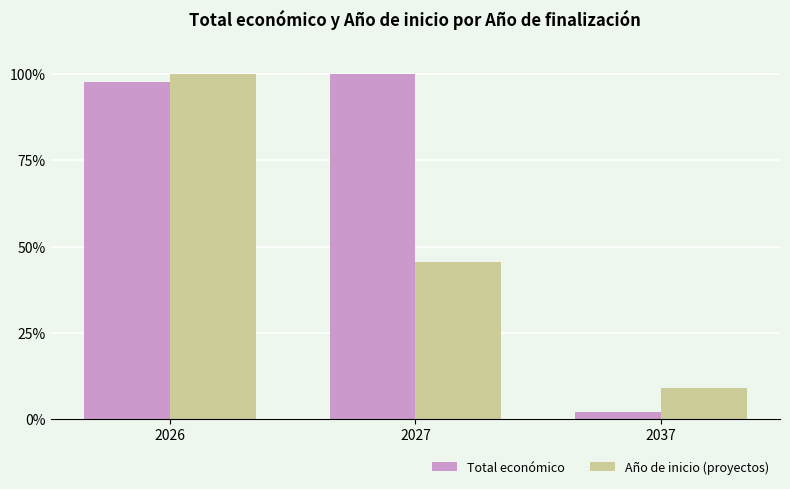

Is it true that Año de inicio (proyectos) equals 45.5 at 2027?

True